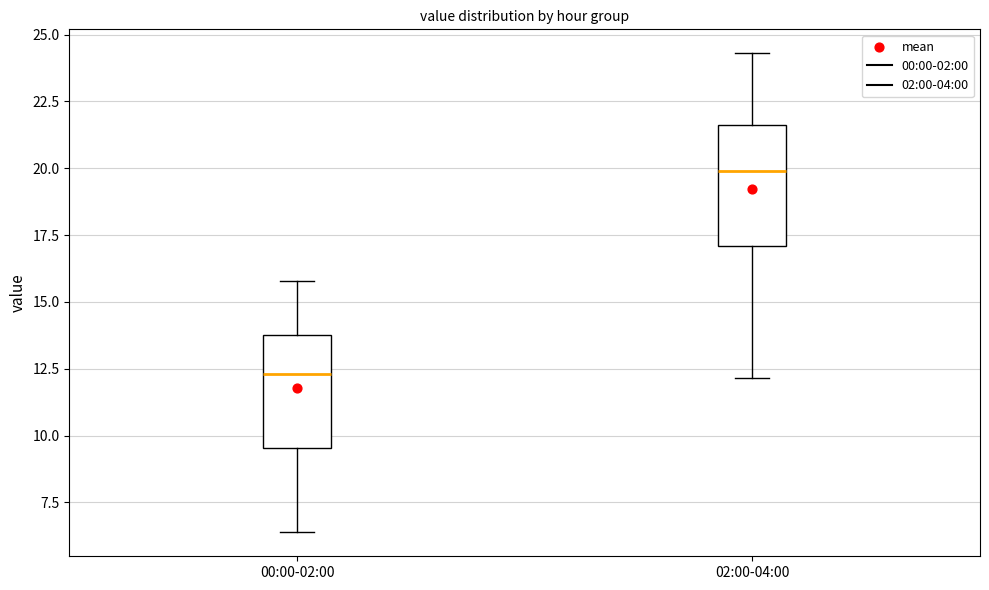

Which box's median line is the lowest?

00:00-02:00